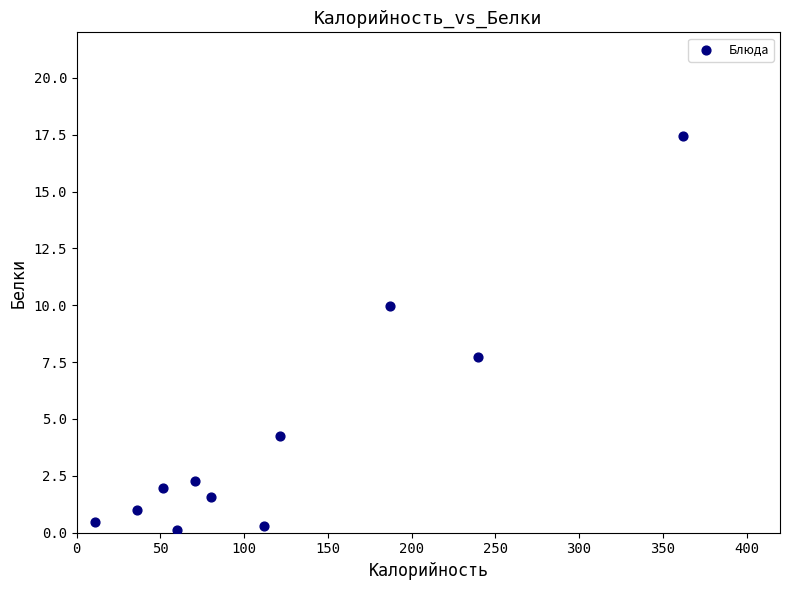

What Y value in the scatter plot is closest to 8?

7.7